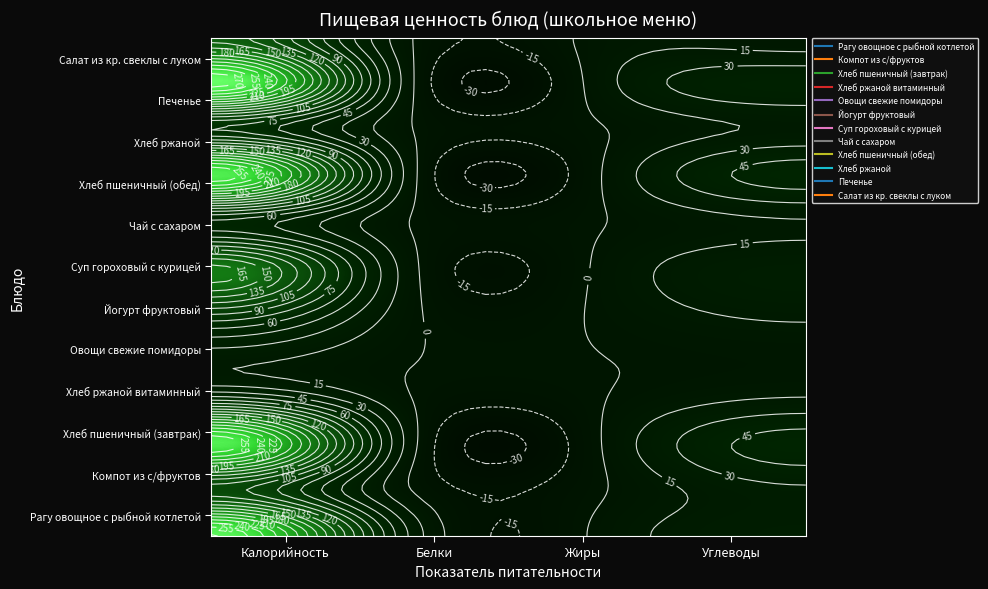

Which series changed the most between Жиры and Углеводы?

Хлеб пшеничный (завтрак)